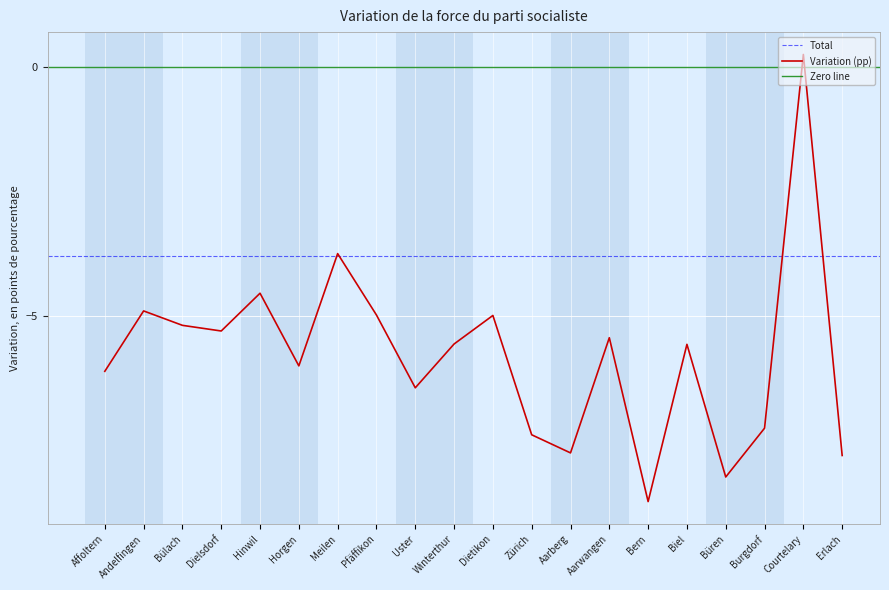

What is the maximum value shown in the chart?

0.3